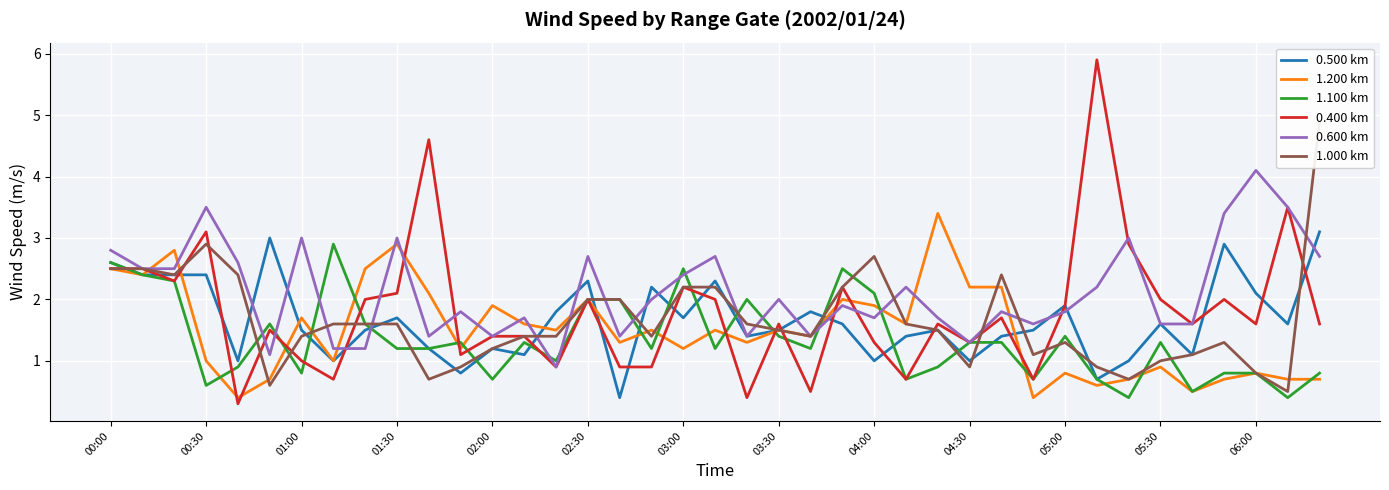

The 1.100 km series shows 0.2 at 02:00. True or false?

False